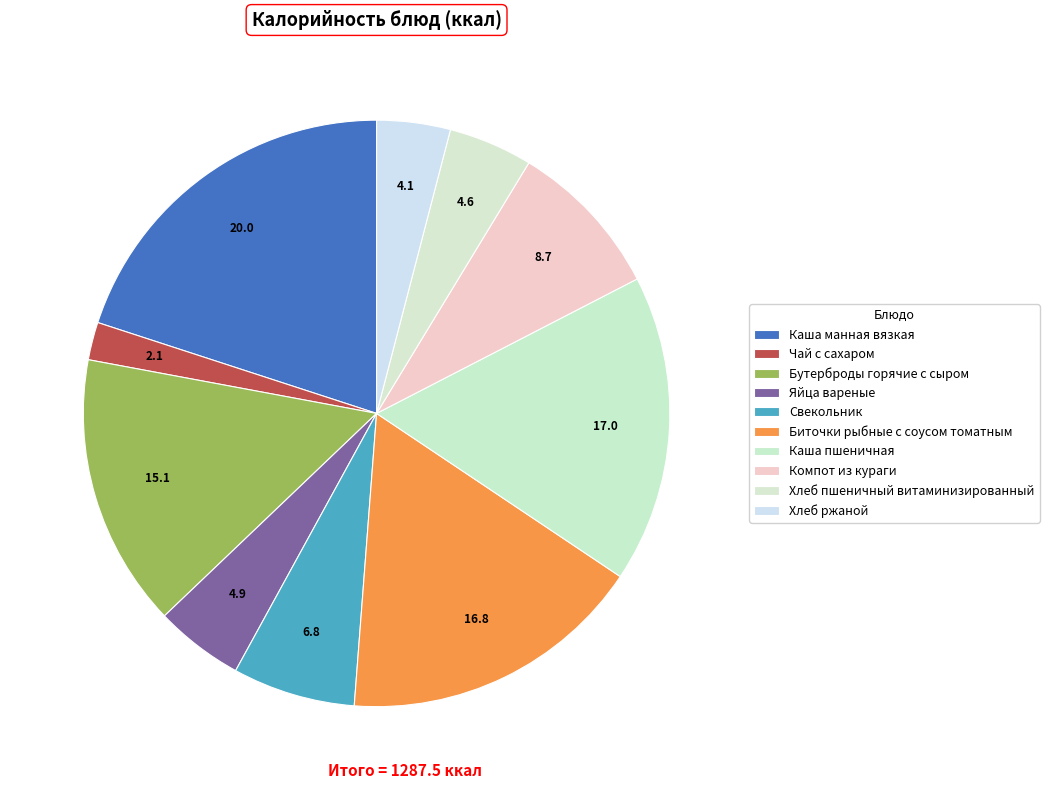

Is there any slice that represents more than half of the pie?

No